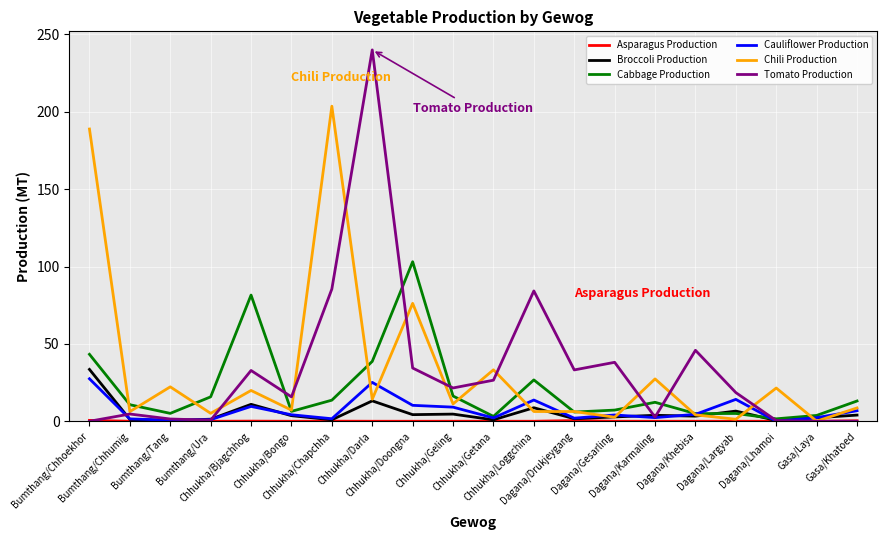

Rank the series by their maximum value, from lowest to highest.

Asparagus Production, Cauliflower Production, Broccoli Production, Cabbage Production, Chili Production, Tomato Production